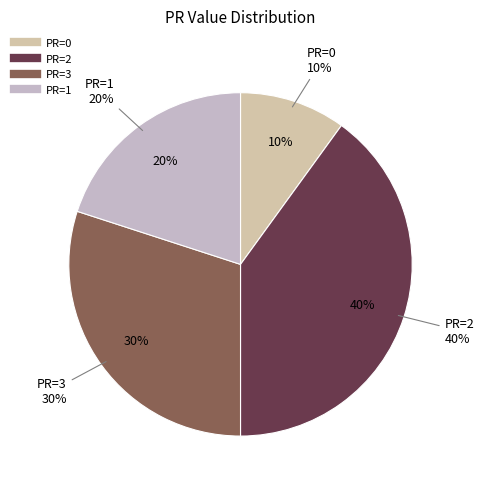

To the nearest percent, what percentage of the pie is PR=1?

20%